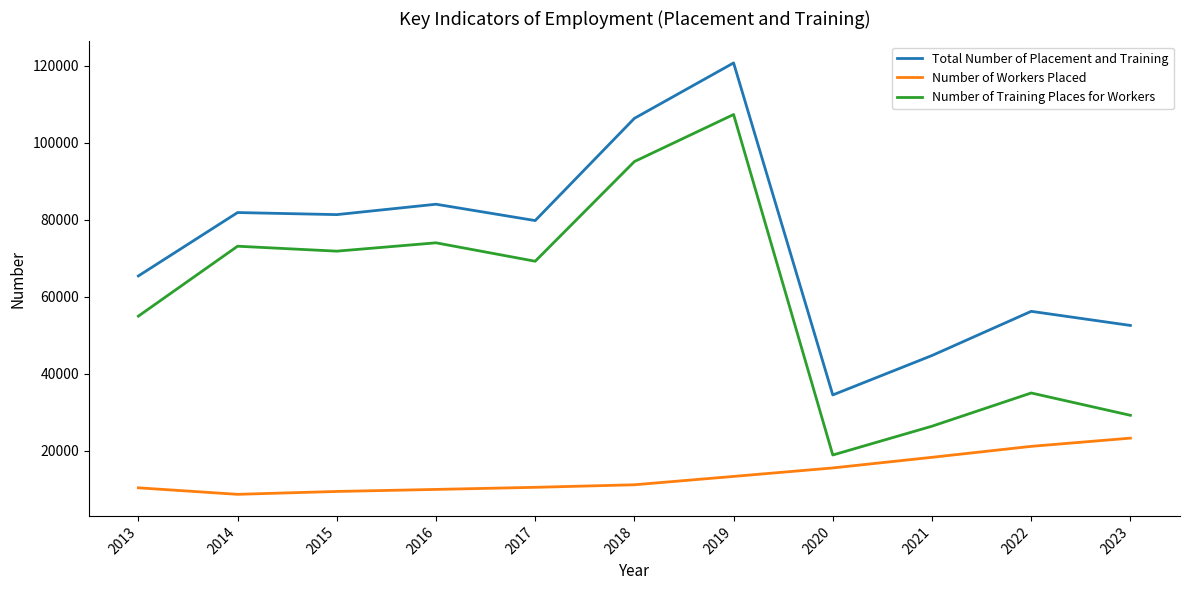

Which series has the widest spread of values?

Number of Training Places for Workers